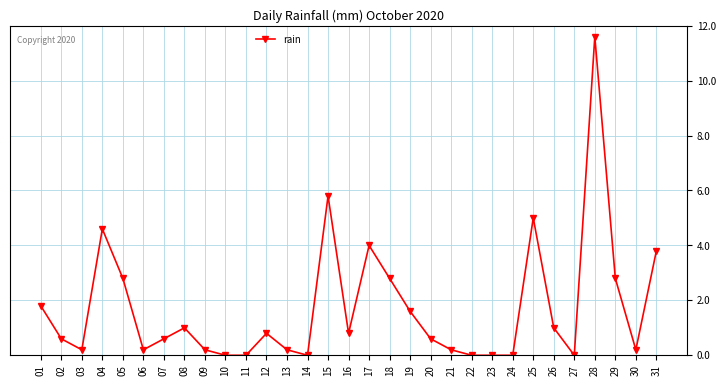

What is the approximate value at 09?

0.2